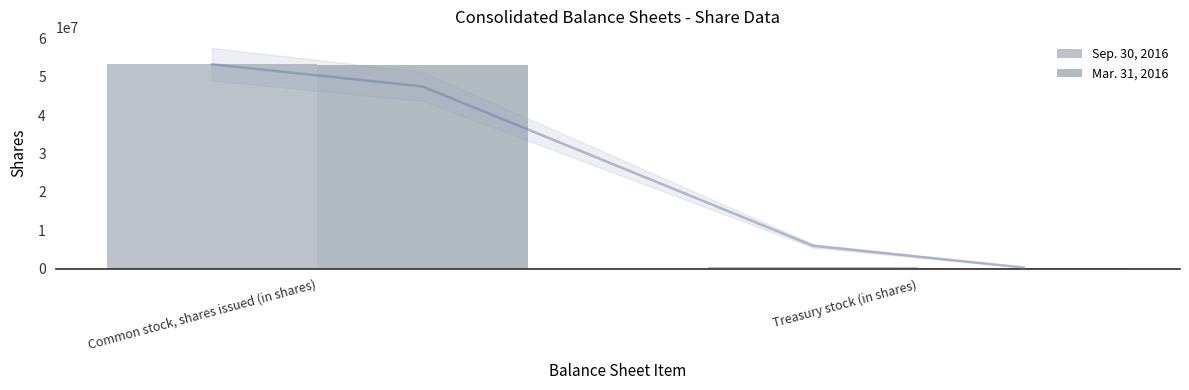

What is the value of the Sep. 30, 2016 bar at the 2nd from the left?

331000